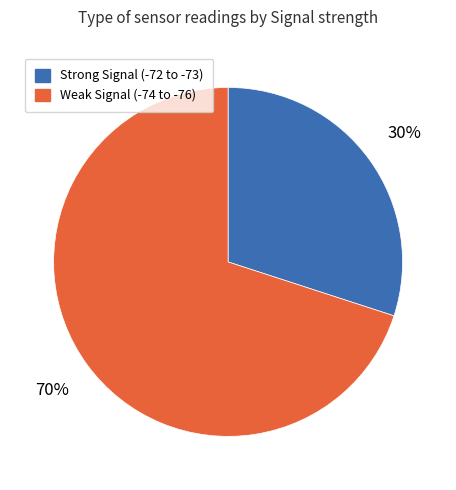

Count the number of slices in the pie.

2